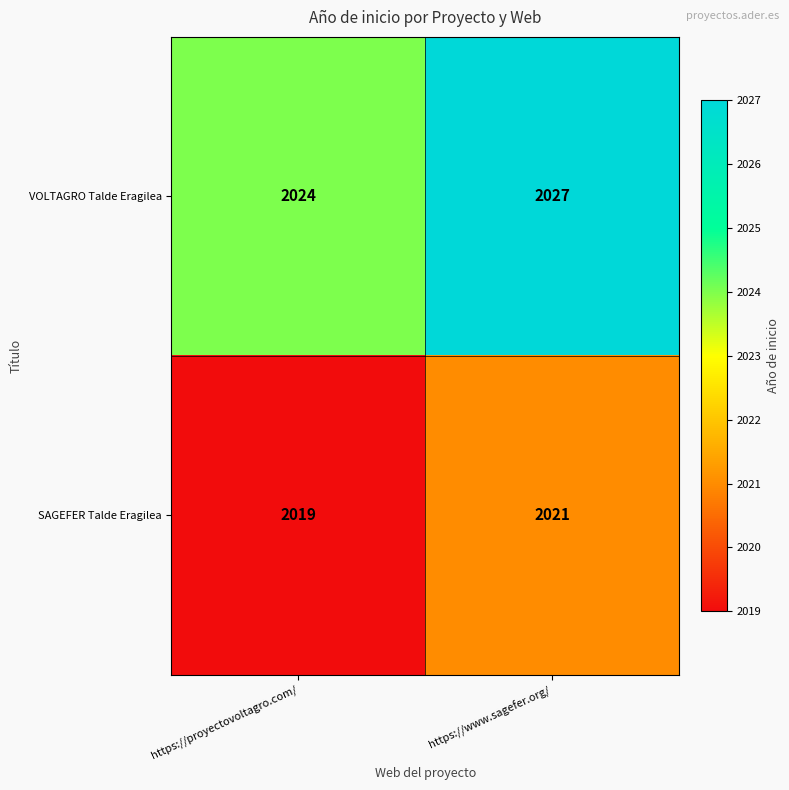

The value of SAGEFER Talde Eragilea at https://proyectovoltagro.com/ is 2019. True or false?

True